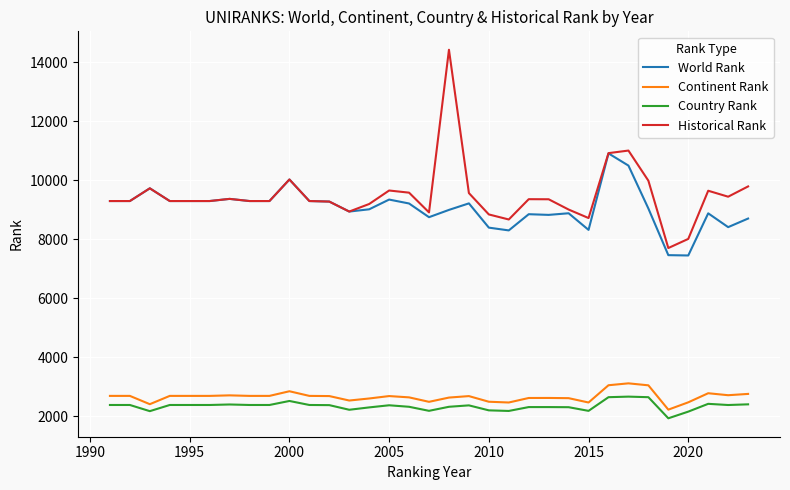

What is the highest value of the Historical Rank series?

14420